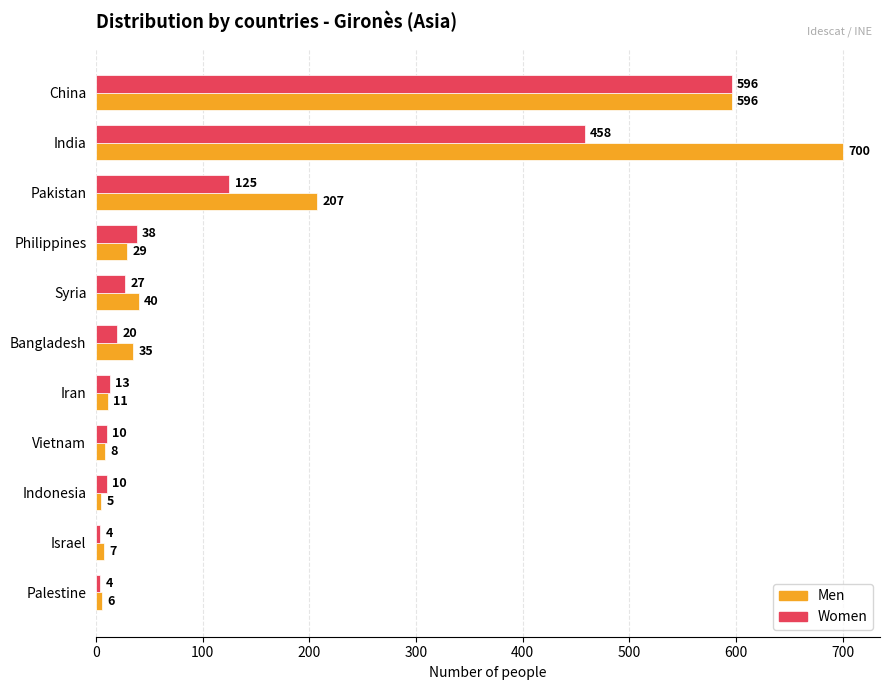

Rank the categories by Men value from lowest to highest.

Indonesia, Palestine, Israel, Vietnam, Iran, Philippines, Bangladesh, Syria, Pakistan, China, India